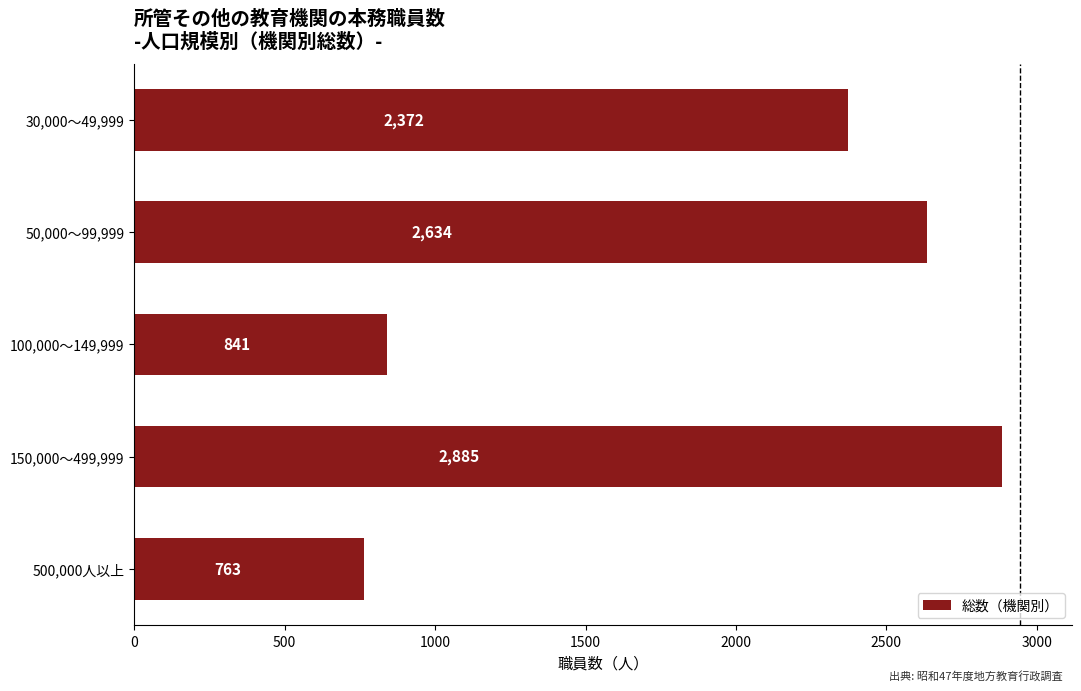

What is the difference between the maximum and minimum values?

2122